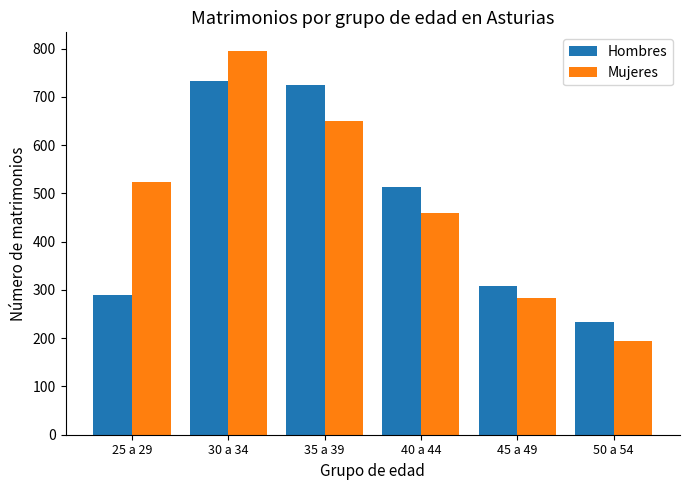

Reading left to right, transcribe all the data shown in this chart.

Hombres: 290	732	724	514	309	234
Mujeres: 523	794	649	460	284	195